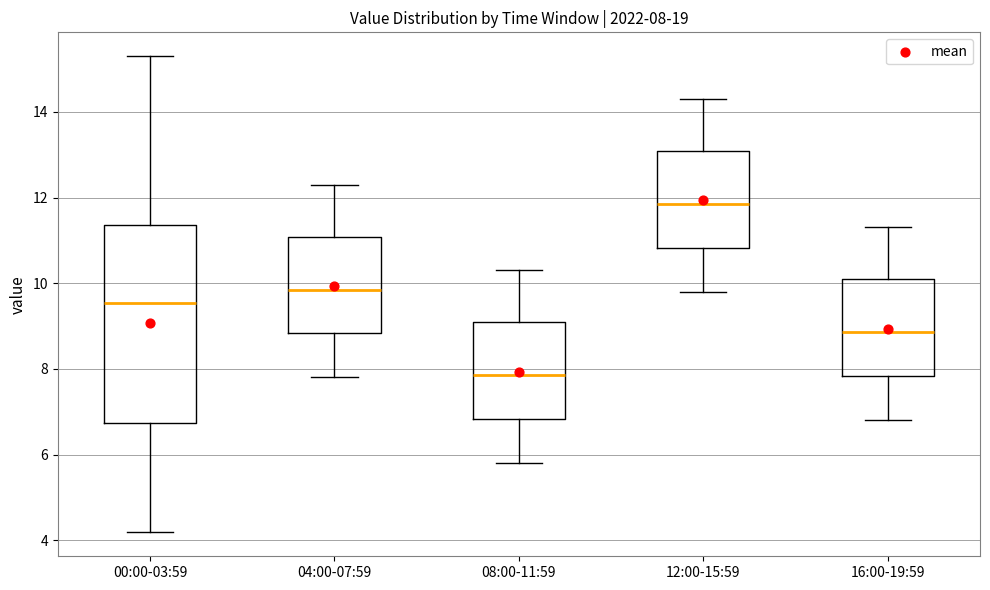

Which box is the tallest, from its lower edge to its upper edge?

00:00-03:59